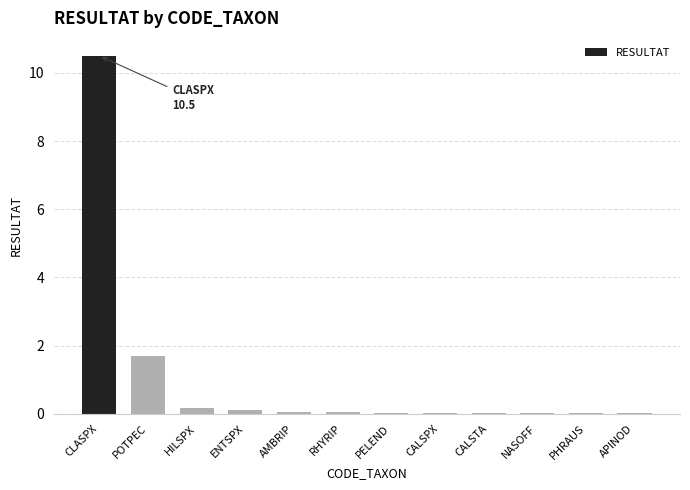

What is the sum of all values?

12.7